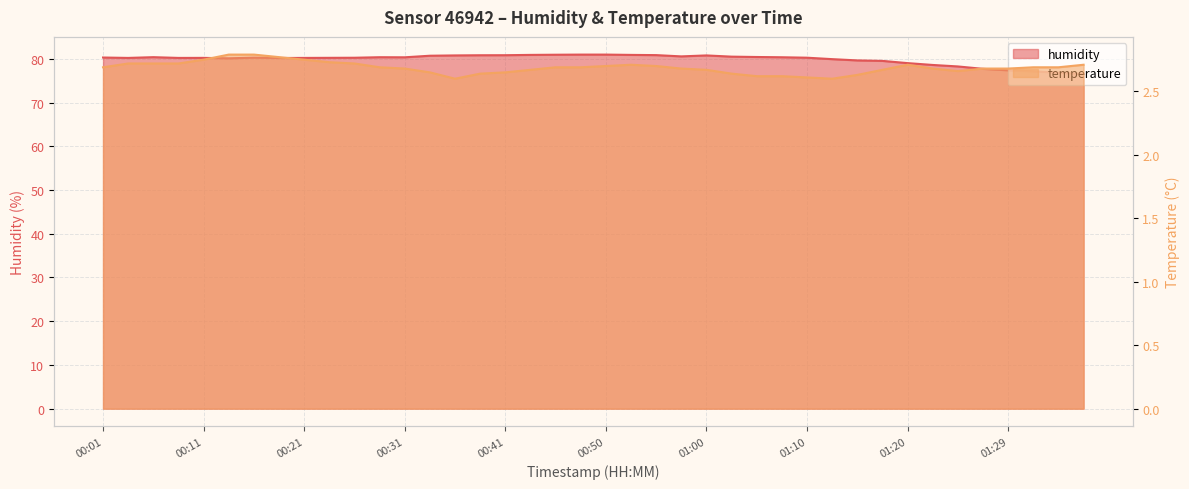

List the series in order of their overall mean, lowest first.

temperature, humidity